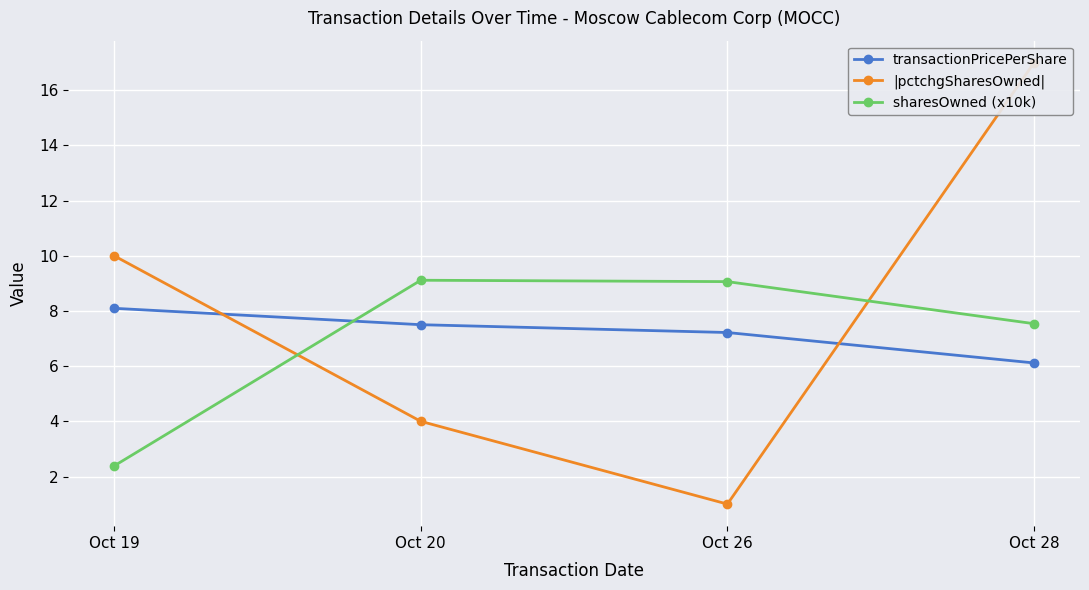

At Oct 28, list the series in order from largest to smallest.

|pctchgSharesOwned|, sharesOwned (x10k), transactionPricePerShare